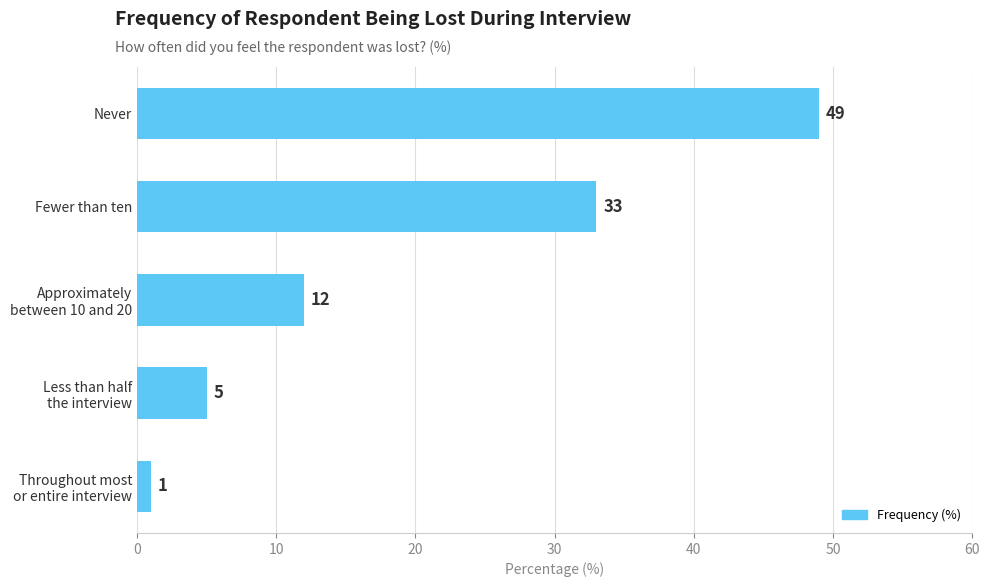

How many bars are there in total?

5